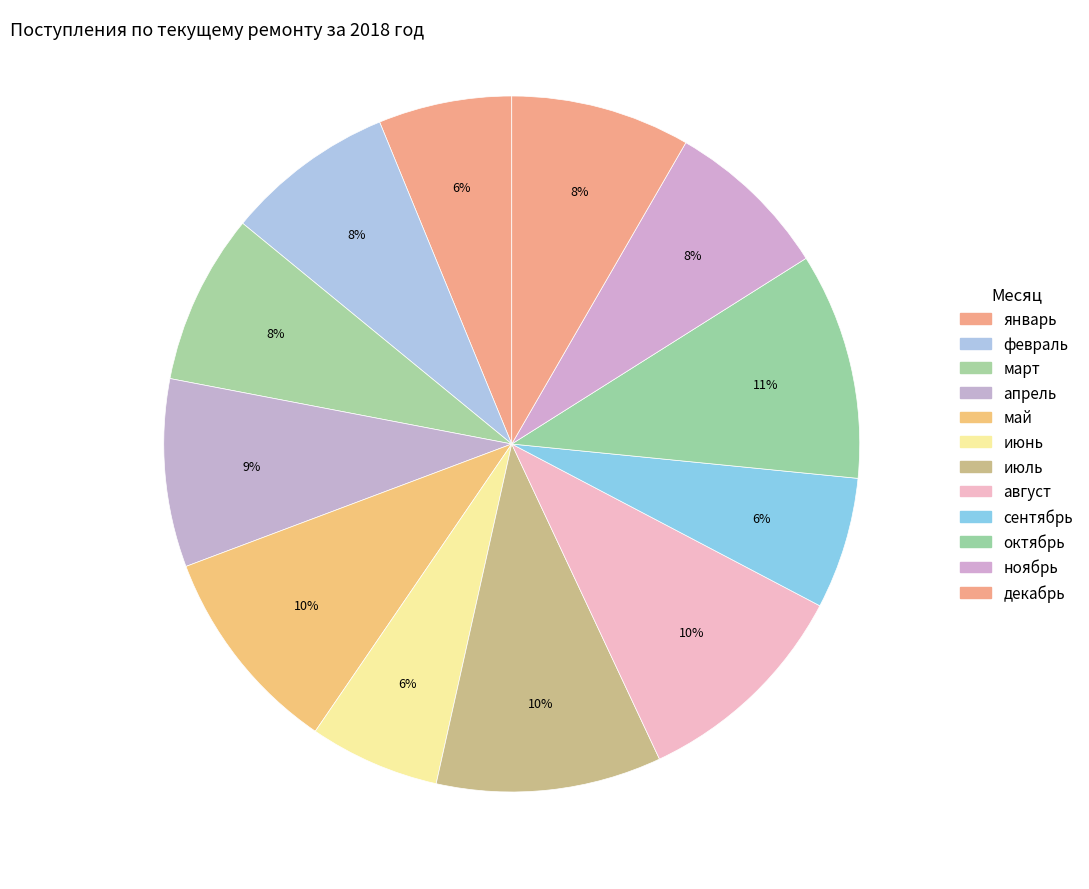

Is декабрь the majority of the pie?

No